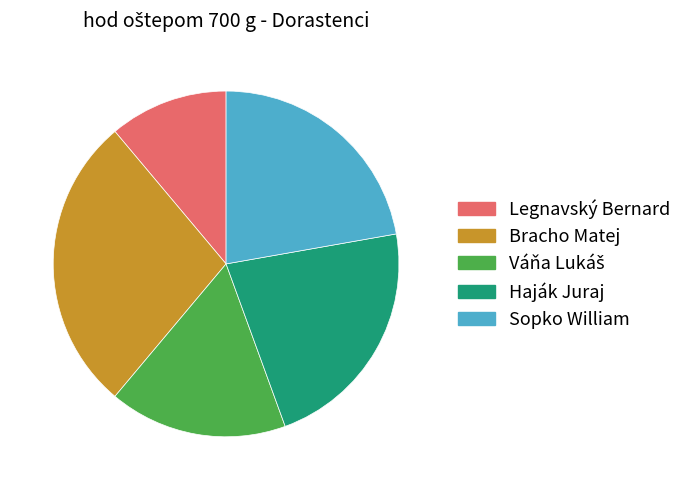

Do Bracho Matej and Legnavský Bernard together represent more than half of the pie?

No